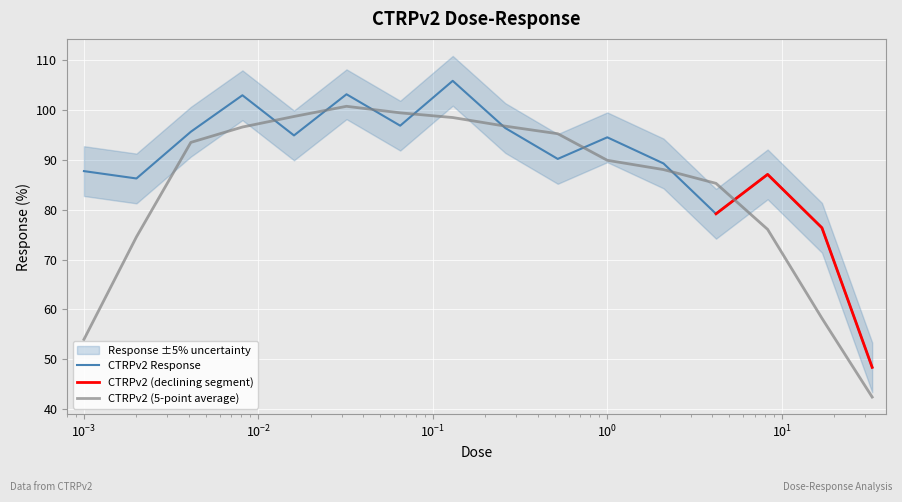

What is the value of the 7th point from the left?

96.9